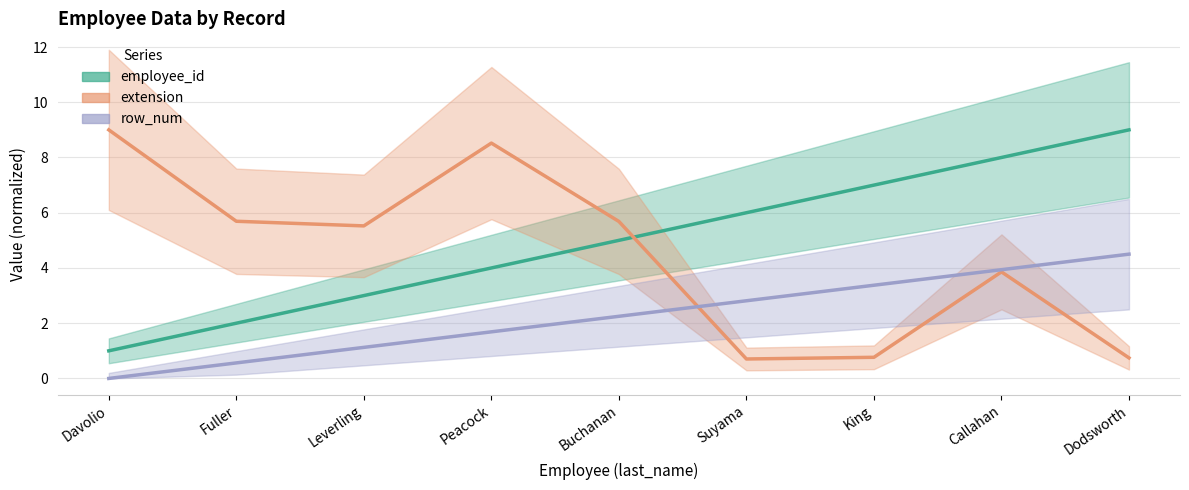

The row_num series shows 1.1 at Leverling. True or false?

True